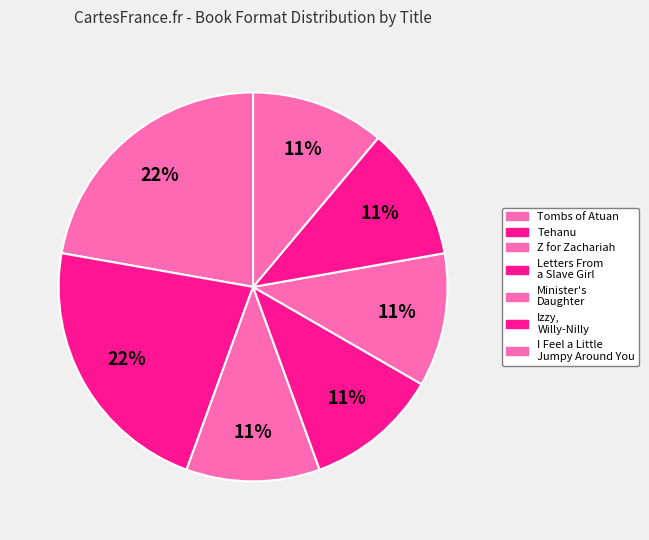

Is there a majority slice in this chart?

No